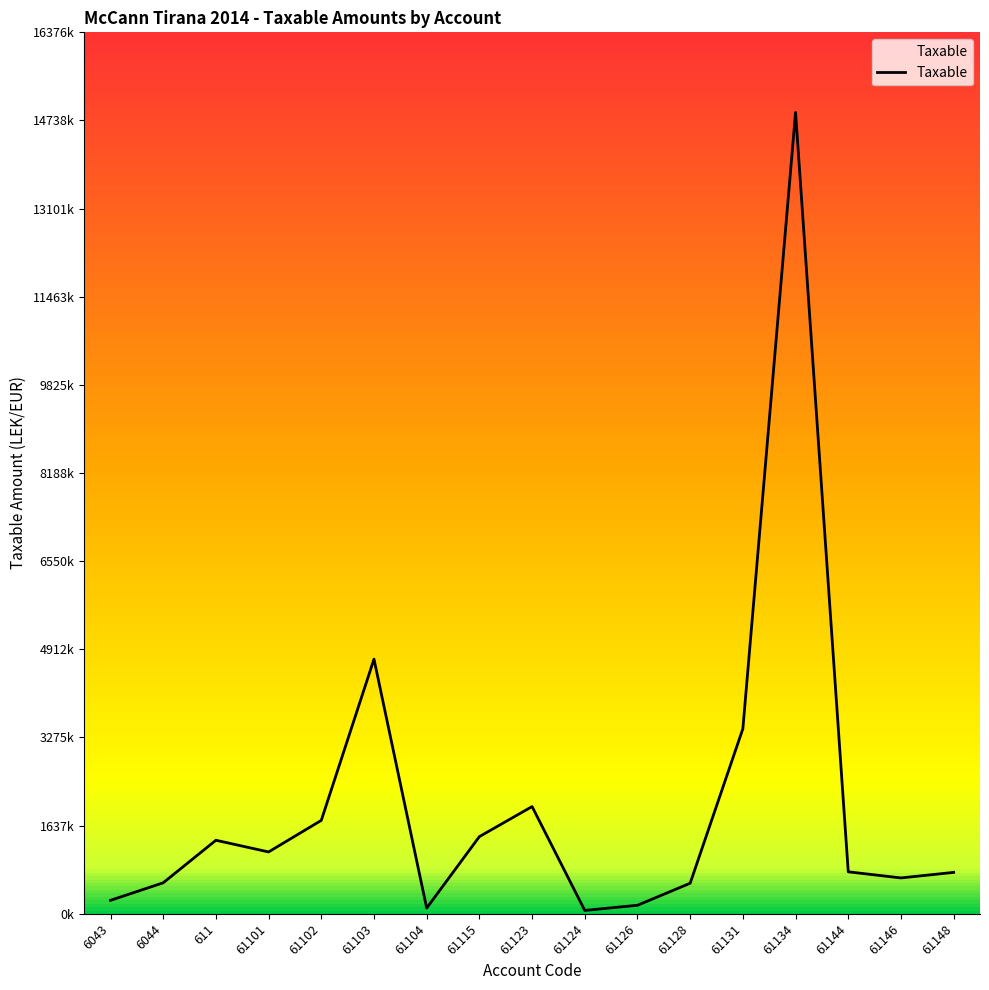

Is this an area chart (filled region under the line)?

Yes